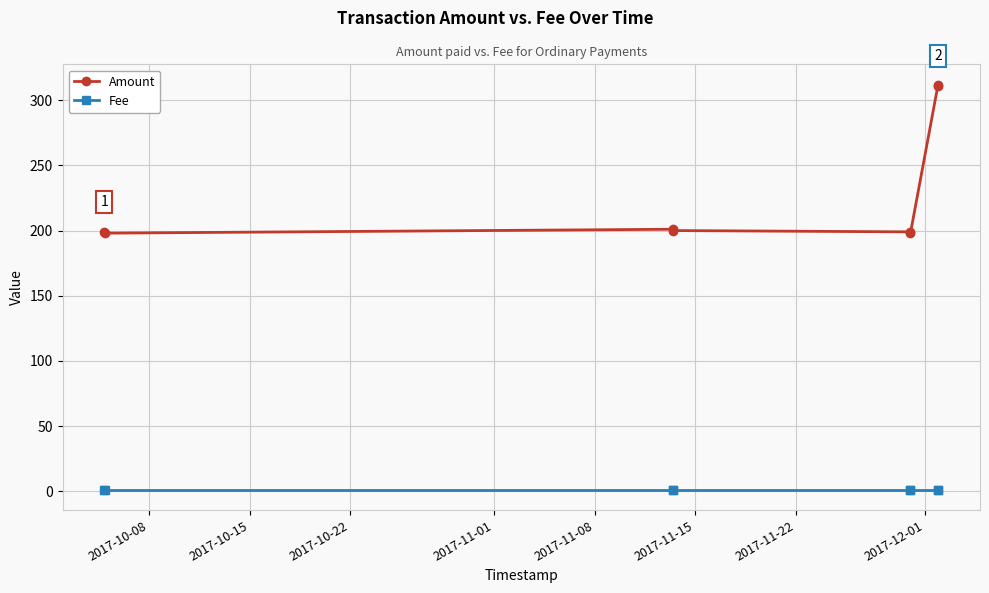

True or false: Amount and Fee intersect in this chart.

False